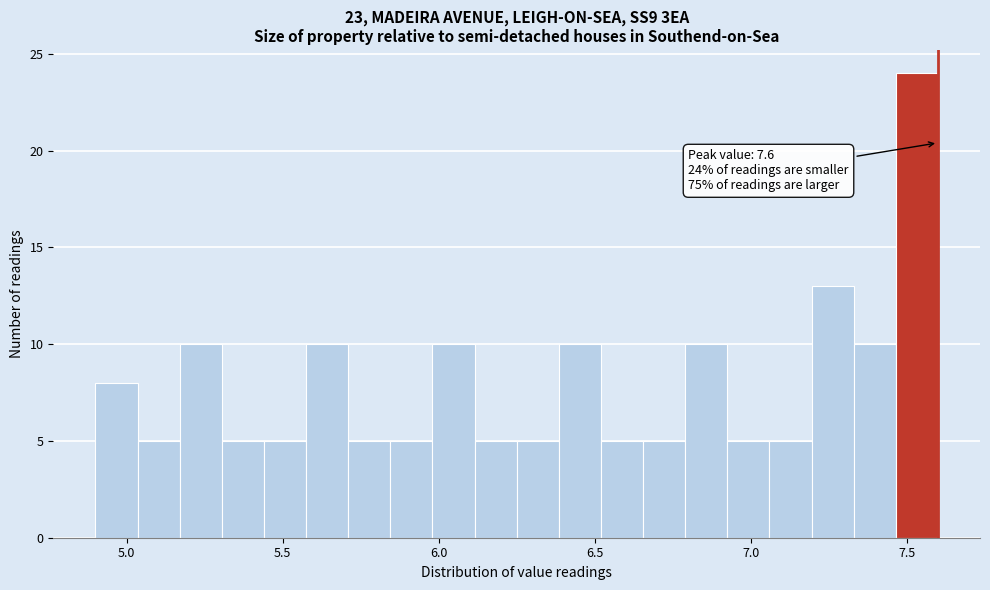

Around what value on the x-axis is the tallest bar? Give the approximate position of its centre, as read against the axis.

7.55